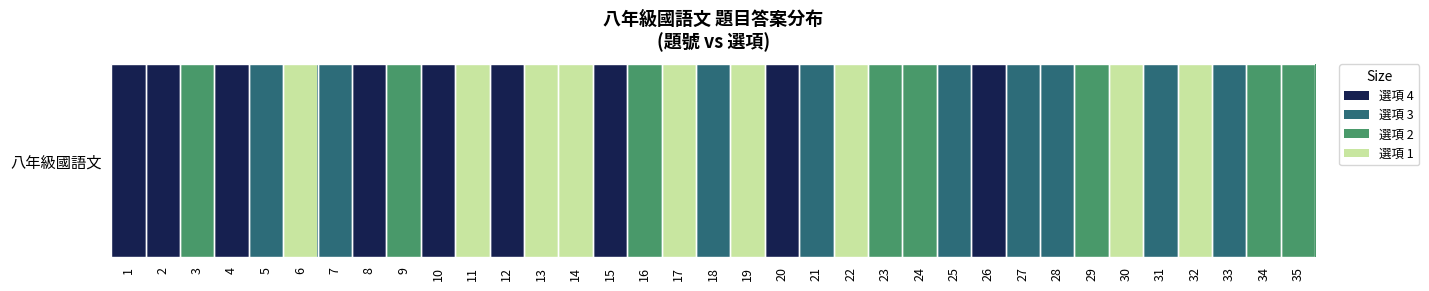

What is the sum of the values at 24 and 26?

6